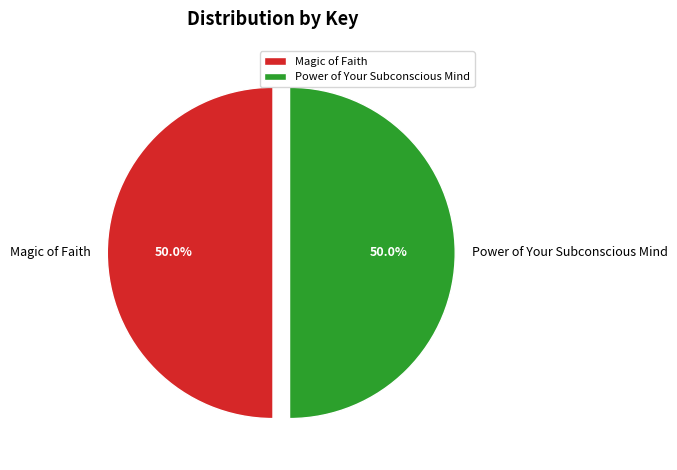

Combined, do Power of Your Subconscious Mind and Magic of Faith account for over 50%?

Yes